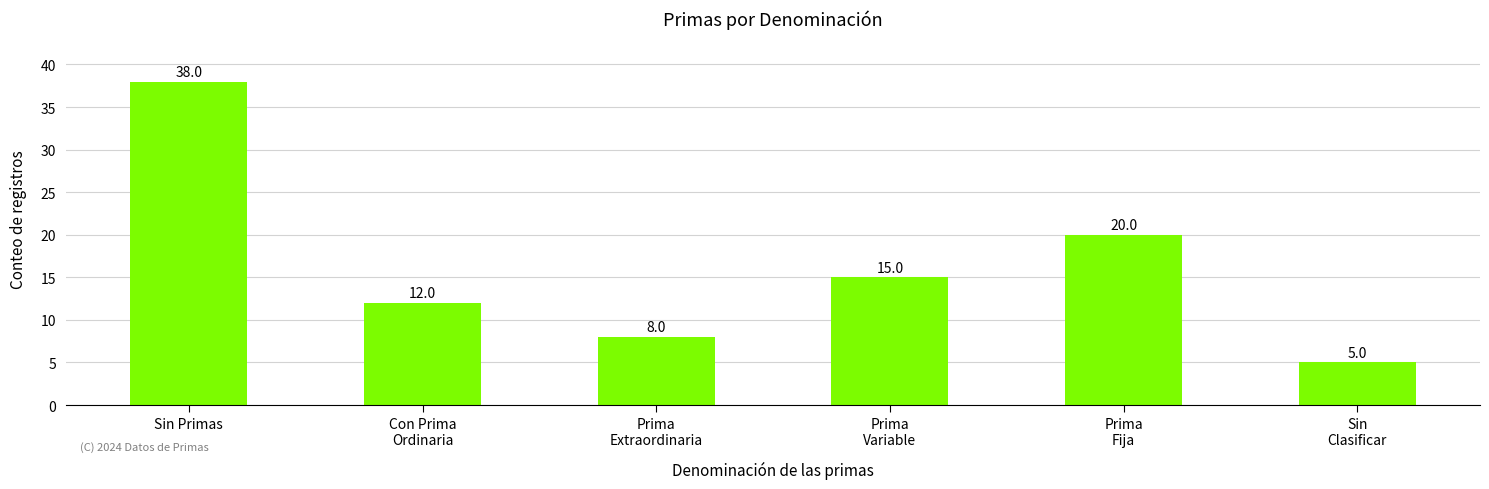

Reading left to right, transcribe all the data shown in this chart.

Sin Primas=38	Con Prima
Ordinaria=12	Prima
Extraordinaria=8	Prima
Variable=15	Prima
Fija=20	Sin
Clasificar=5